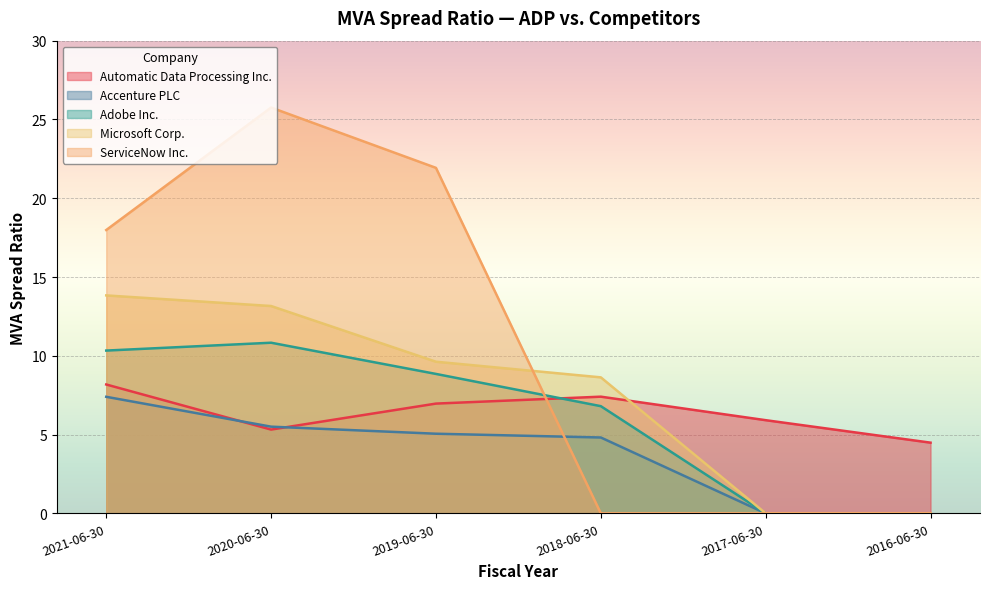

Where does the Adobe Inc. series first go above 8?

2021-06-30